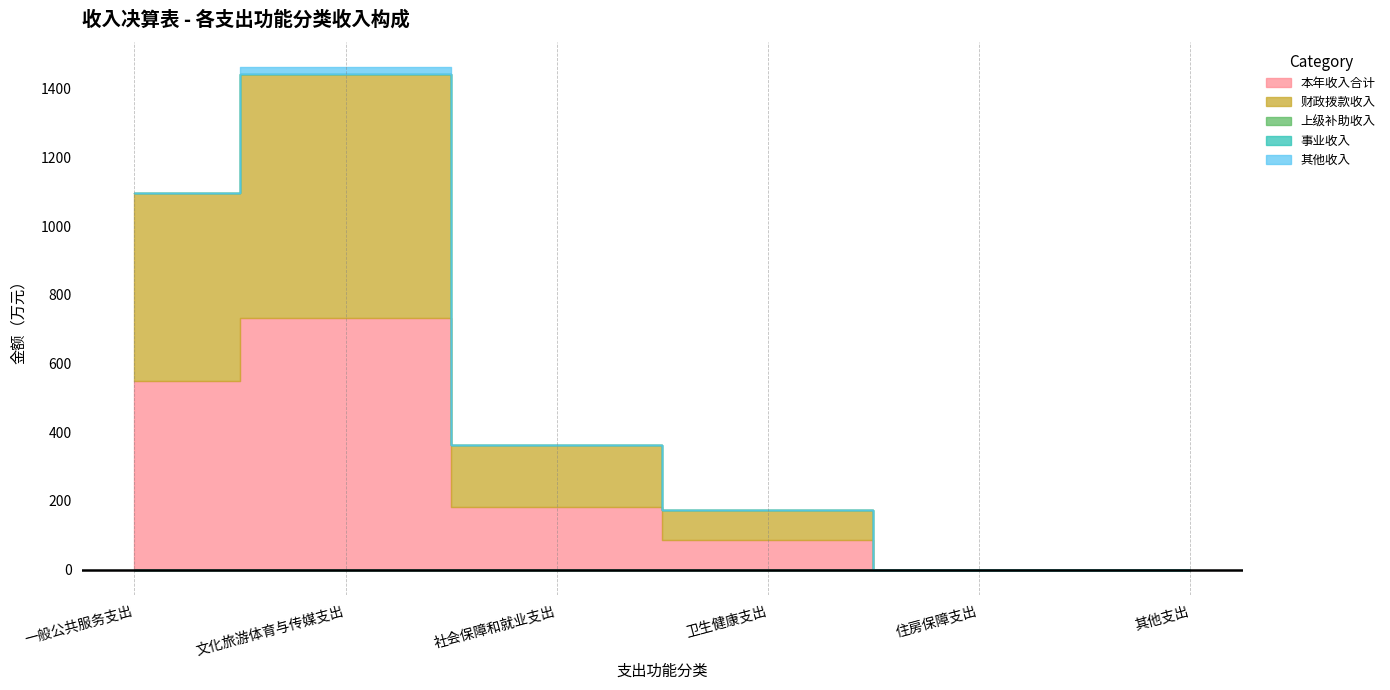

Is it true that 事业收入 equals 0.0 at 文化旅游体育与传媒支出?

True